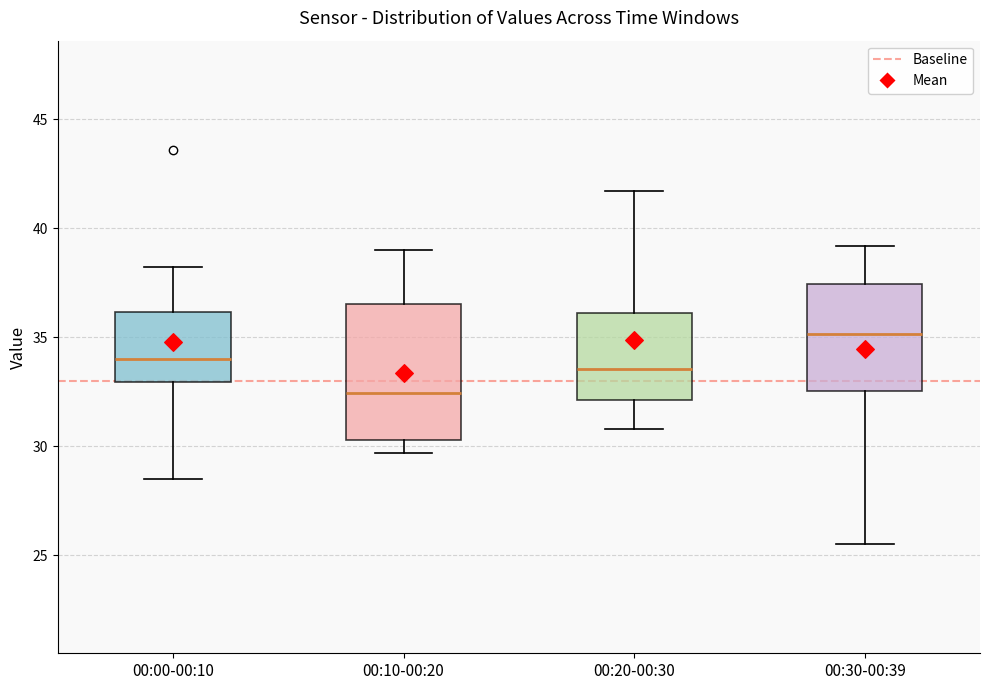

Where does the median line of the box for 00:10-00:20 sit on the y-axis? The values are not printed on the chart, so give them approximately, as read against the axis.

32.5